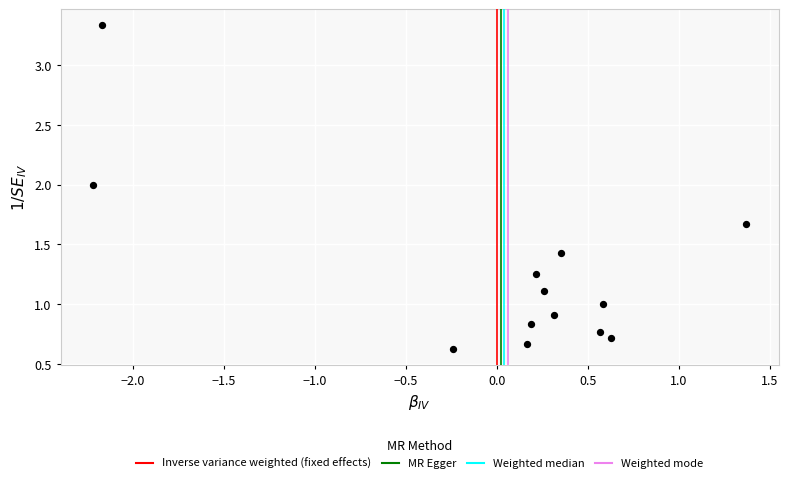

What is the range of X values (max minus min)?

3.6